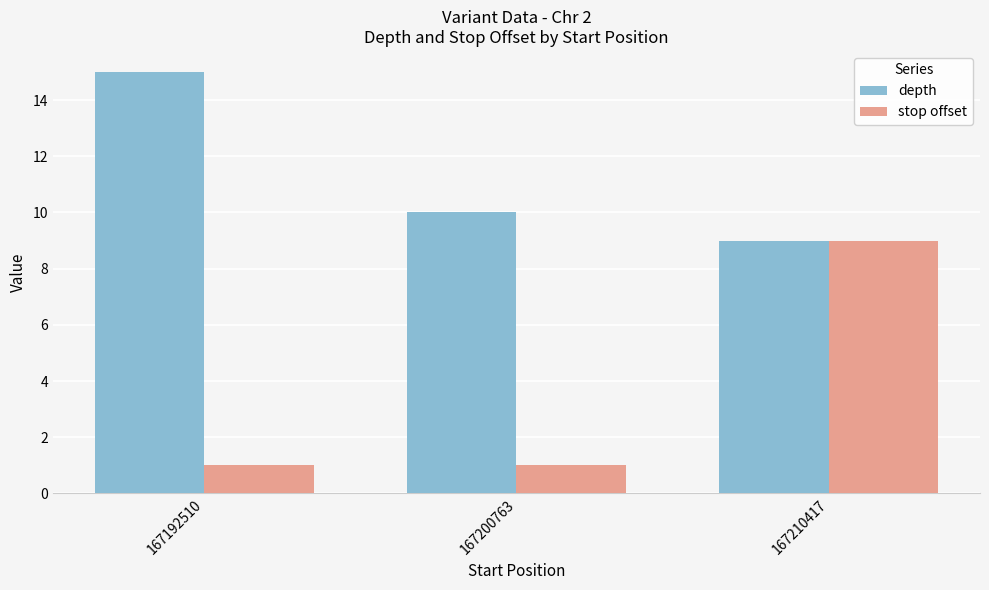

What is the smallest value displayed?

1